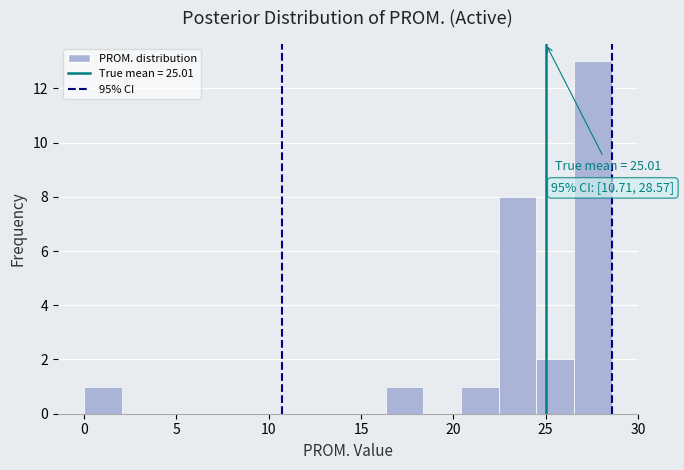

Over which range of the x-axis is the bar tallest?

26.5 to 28.5